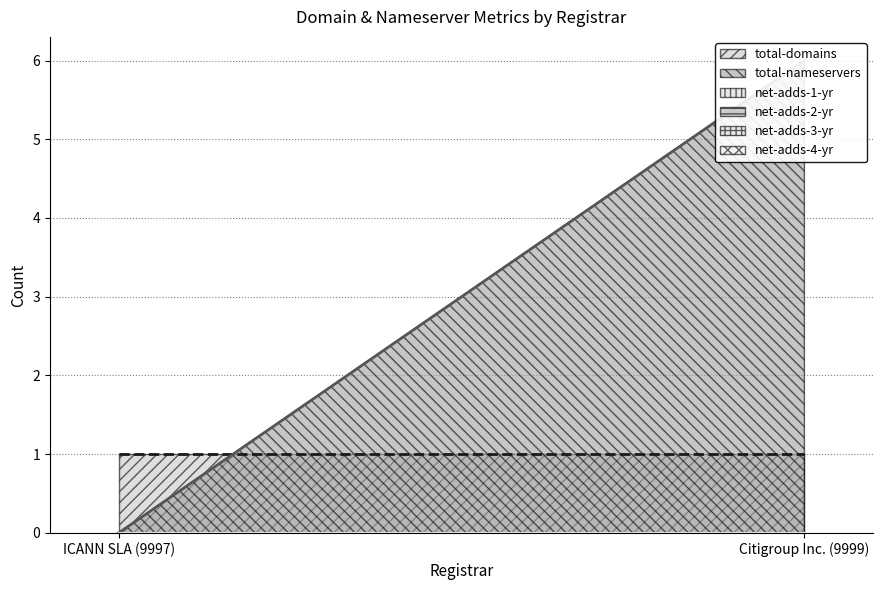

List the labels in order of net-adds-2-yr value, smallest first.

ICANN SLA (9997), Citigroup Inc. (9999)